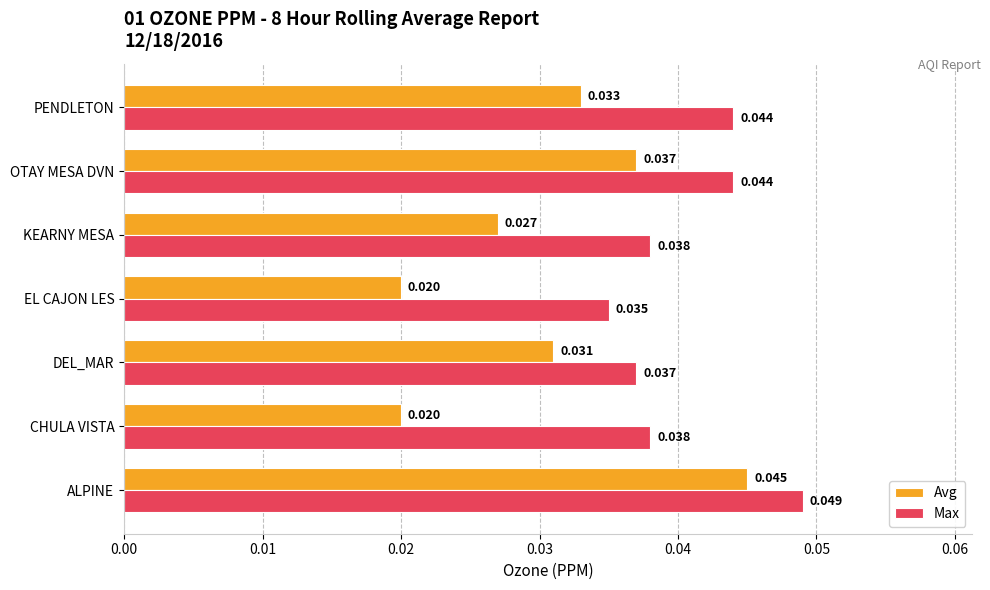

Which category has the highest value in the Avg series?

ALPINE